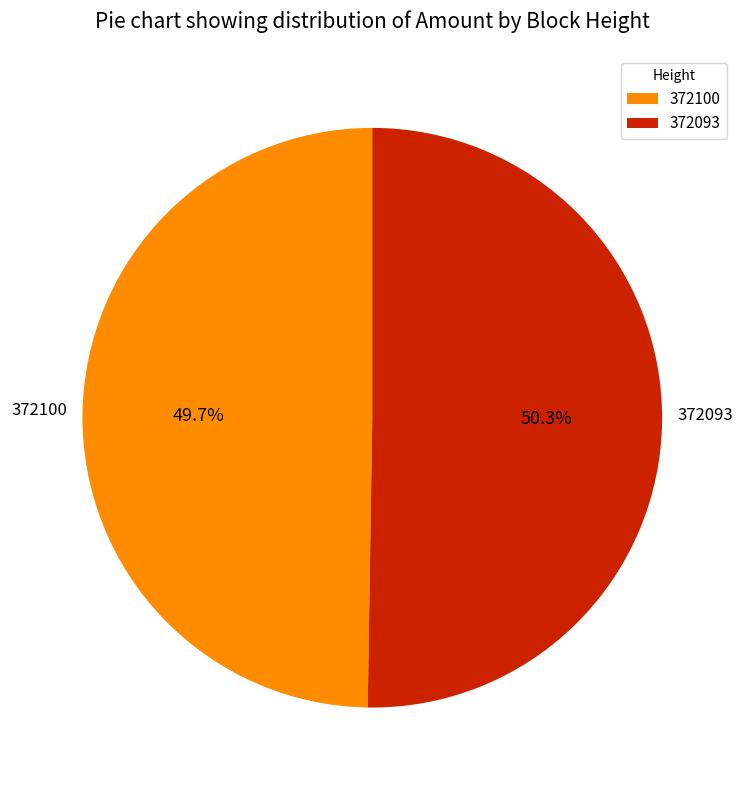

What is the ratio of the value at 372100 to the value at 372093?

1.0